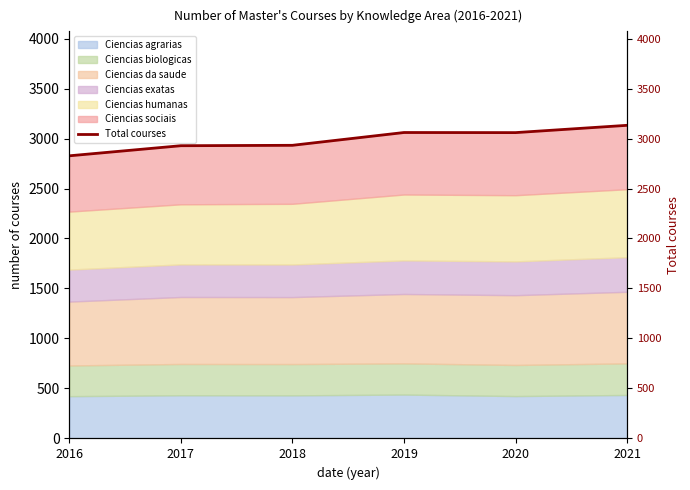

What is the value of the 2nd point from the left?

2928